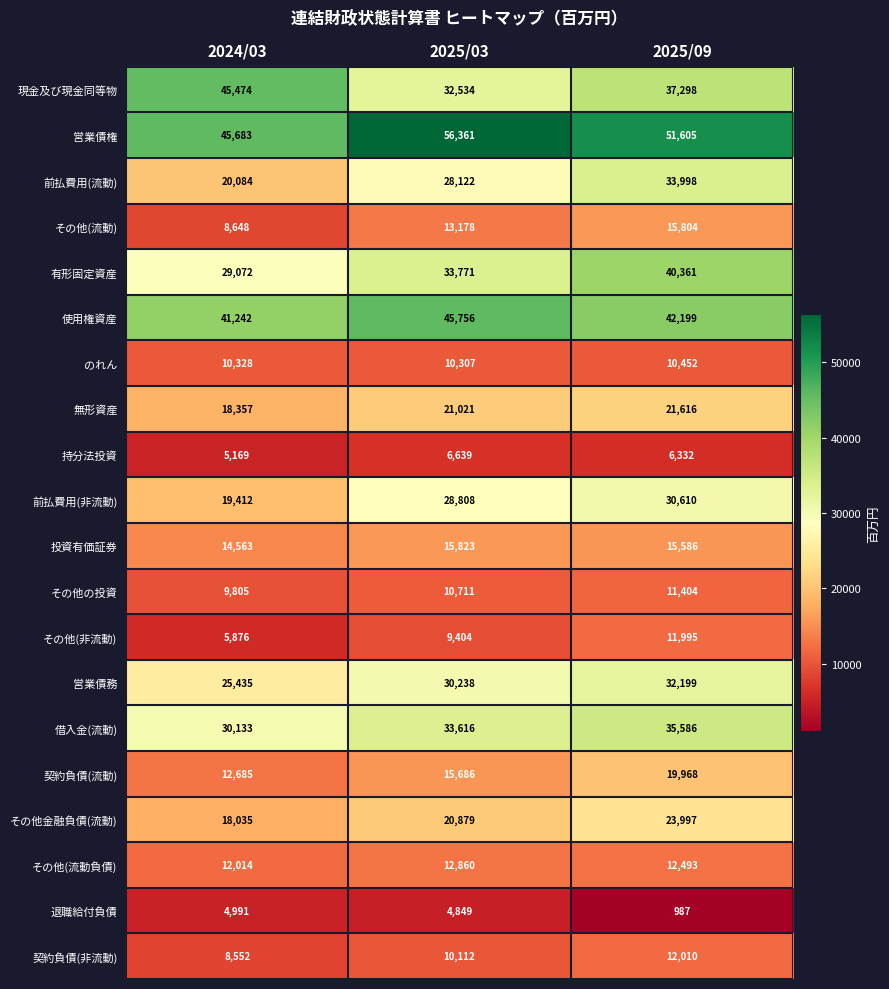

At which category does the chart reach its peak across all series?

2025/03